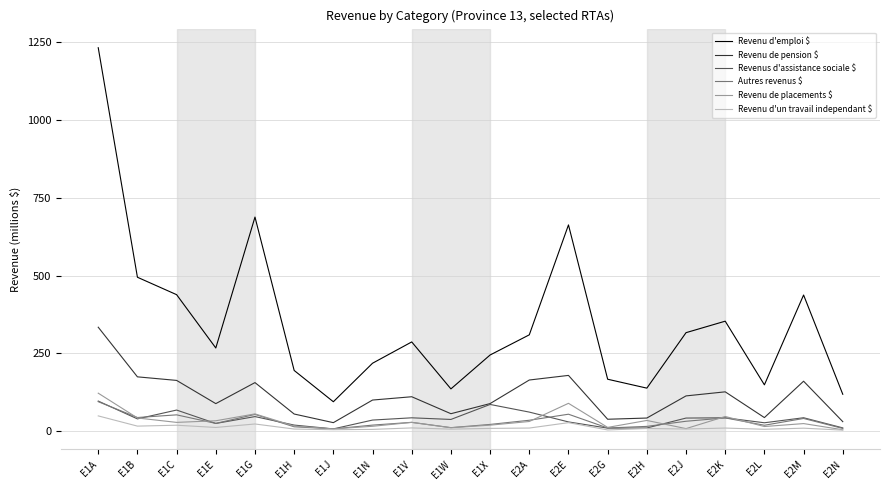

Which series has the widest spread of values?

Revenu d'emploi $